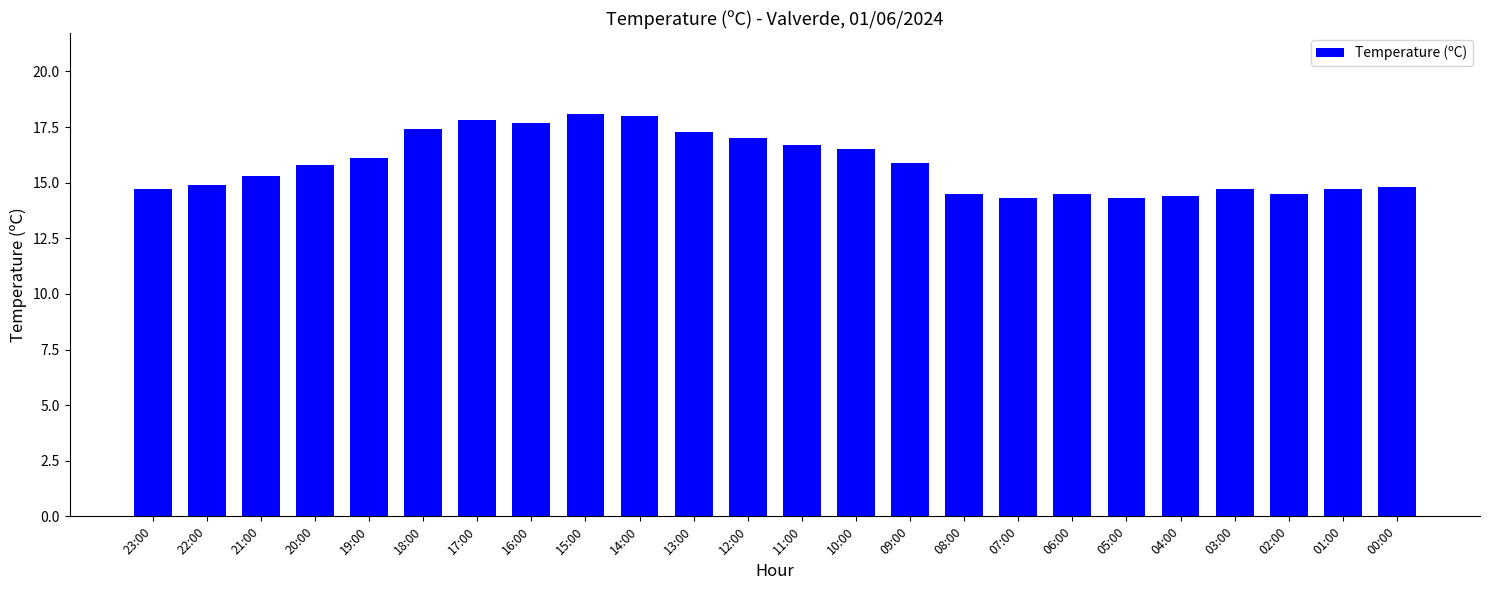

Are the bars grouped side by side (vs. stacked)?

No